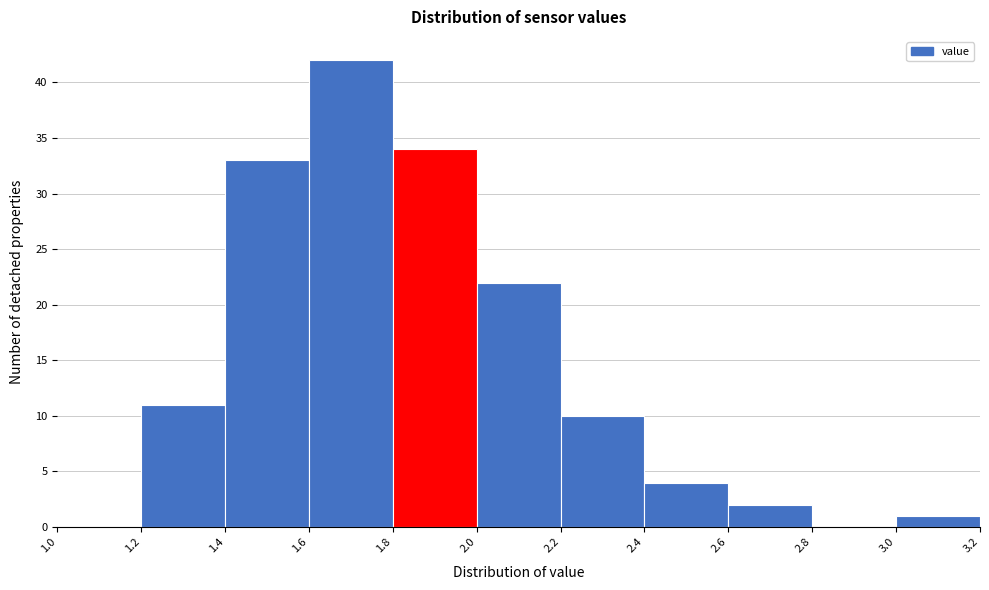

Reading left to right, transcribe this chart: for each bar, give the range it covers on the x-axis and its height. The values are not printed on the chart, so give them approximately, as read against the axis.

1.0 to 1.2: 0
1.2 to 1.4: 11
1.4 to 1.6: 33
1.6 to 1.8: 42
1.8 to 2.0: 34
2.0 to 2.2: 22
2.2 to 2.4: 10
2.4 to 2.6: 4
2.6 to 2.8: 2
2.8 to 3.0: 0
3.0 to 3.2: 1